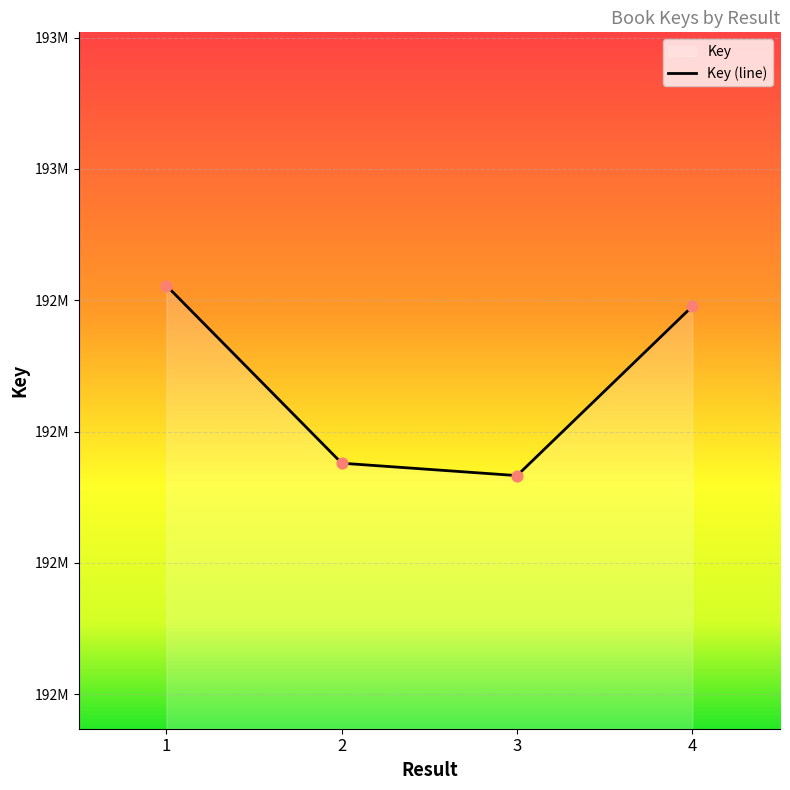

What is the change in value from 2 to 4?

+119462